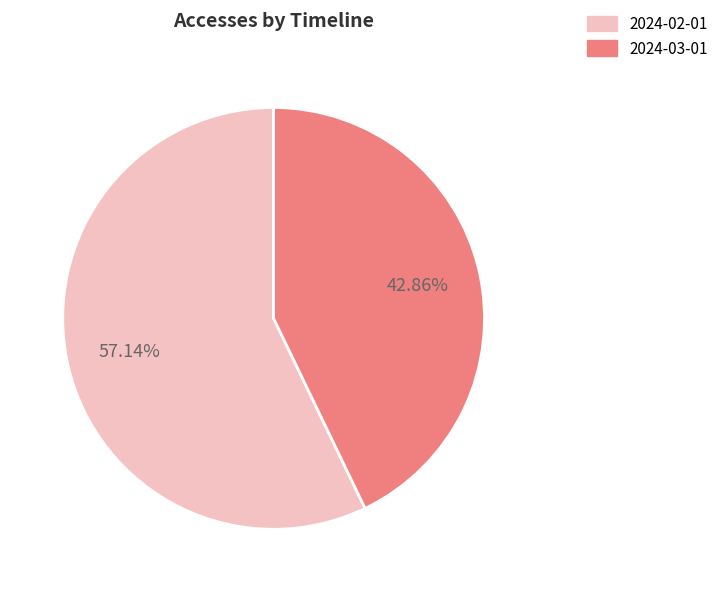

What percentage do 2024-02-01 and 2024-03-01 together represent?

100.0%